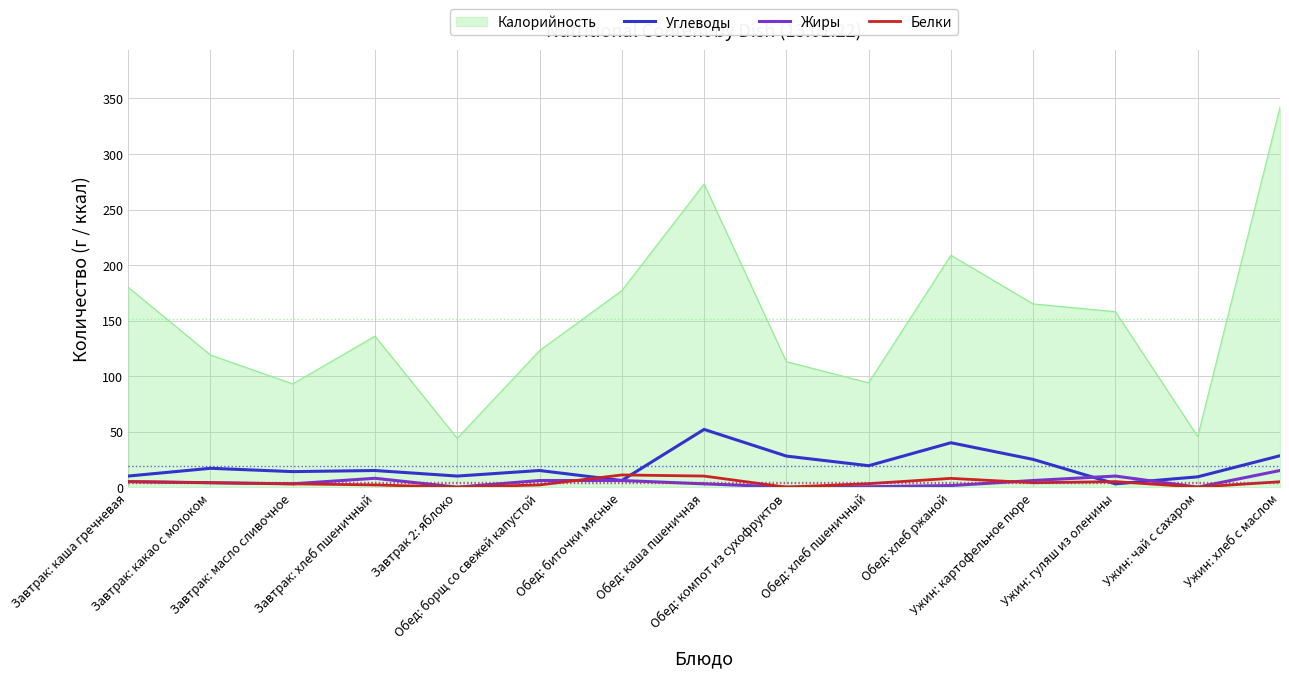

What is the maximum value shown in the chart?

342.0